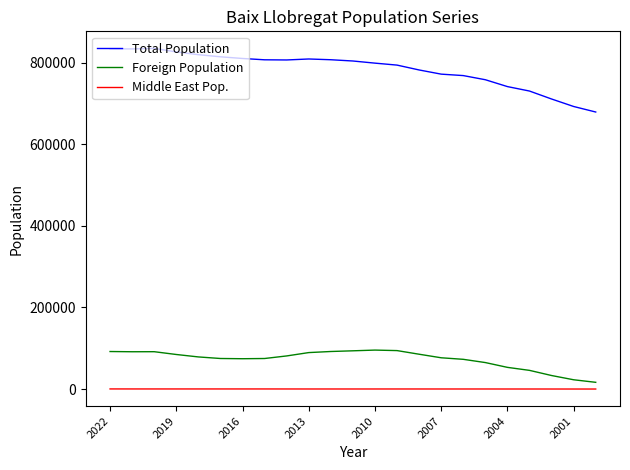

Which series has the largest total across all categories?

Total Population